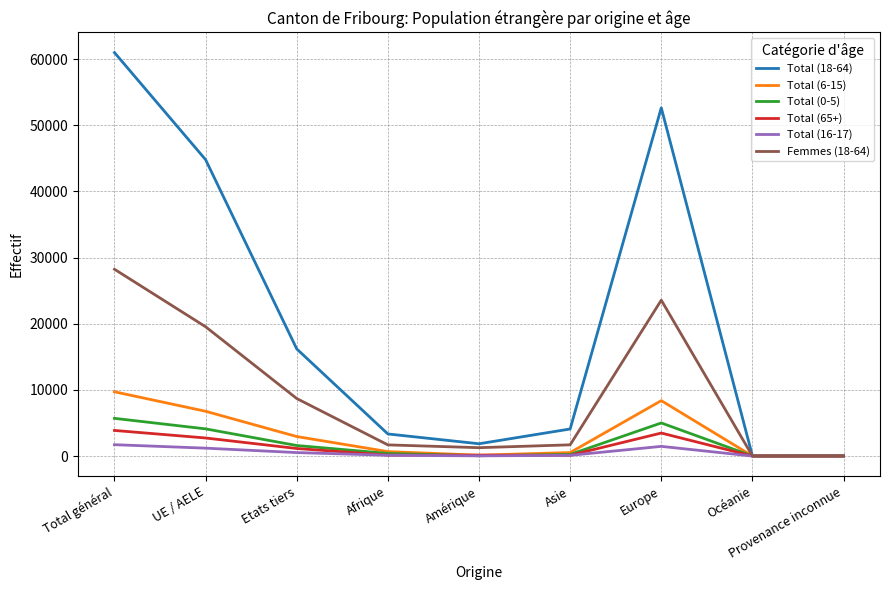

At which category is the sum across all series the highest?

Total général